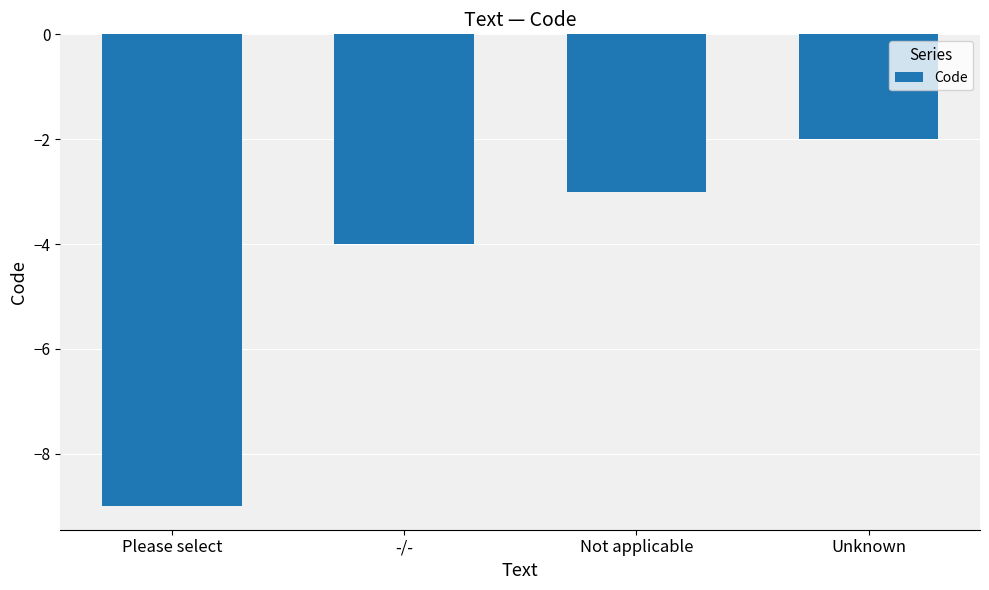

List the labels in order of value, smallest first.

Please select, -/-, Not applicable, Unknown